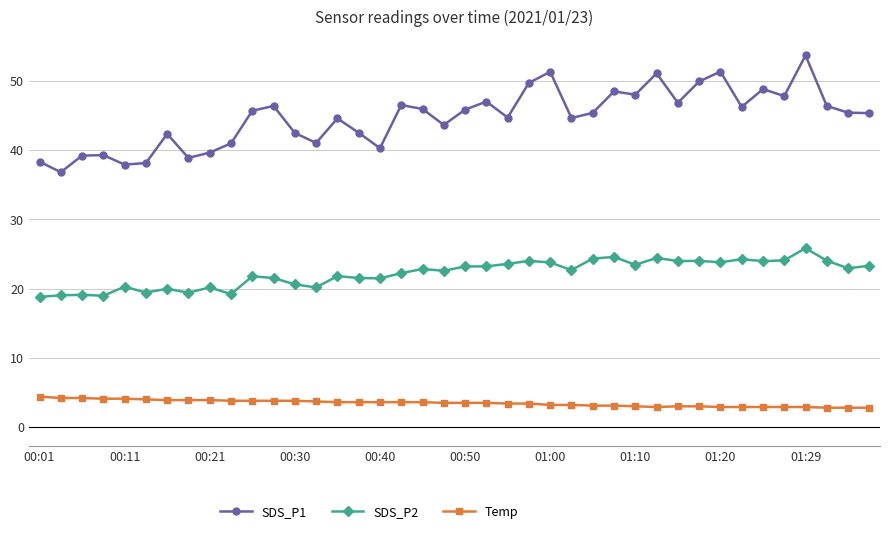

Which series has the largest total across all categories?

SDS_P1